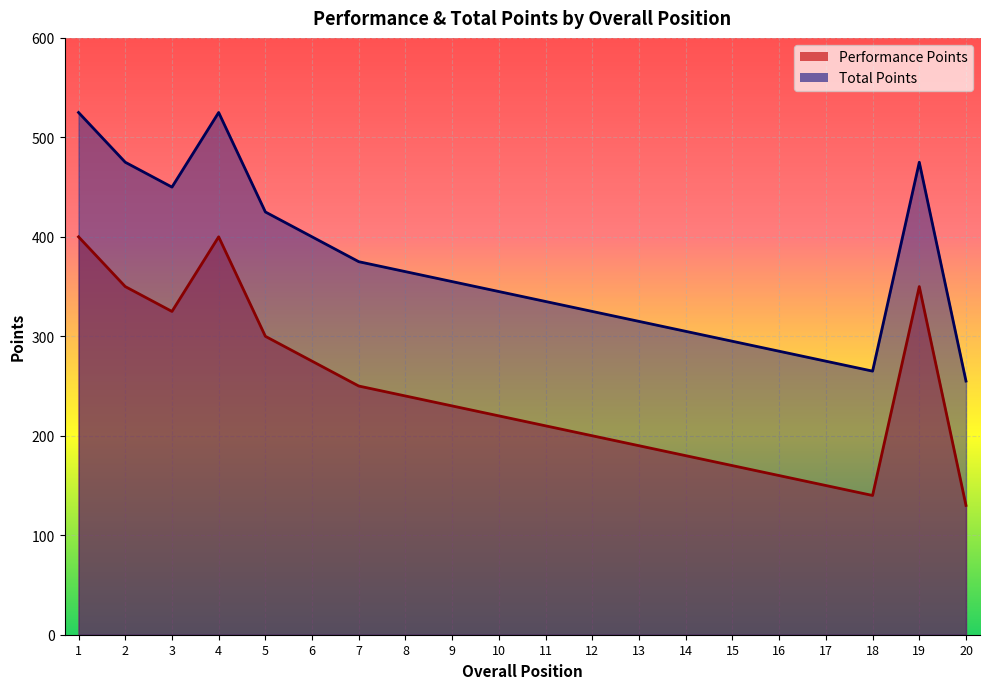

What is the difference between the highest and lowest values at 6?

125